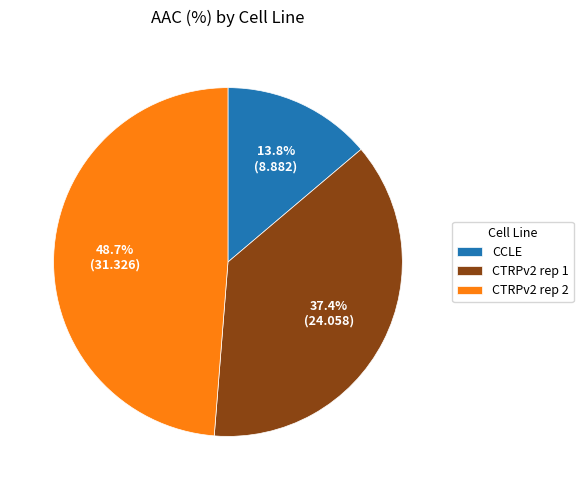

How many slices are in this pie chart?

3